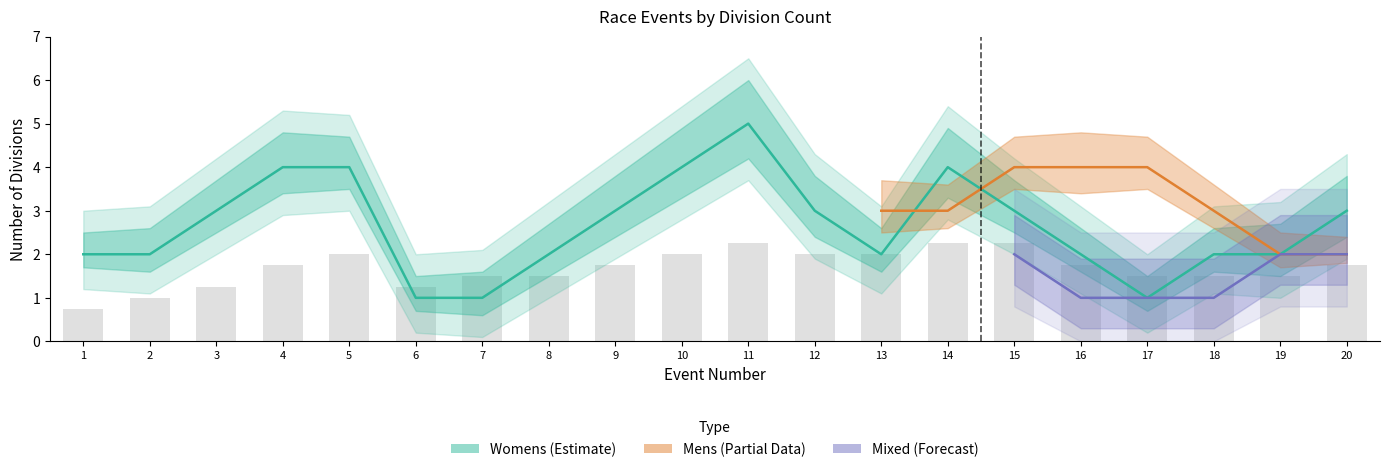

How many distinct data groups are displayed?

3